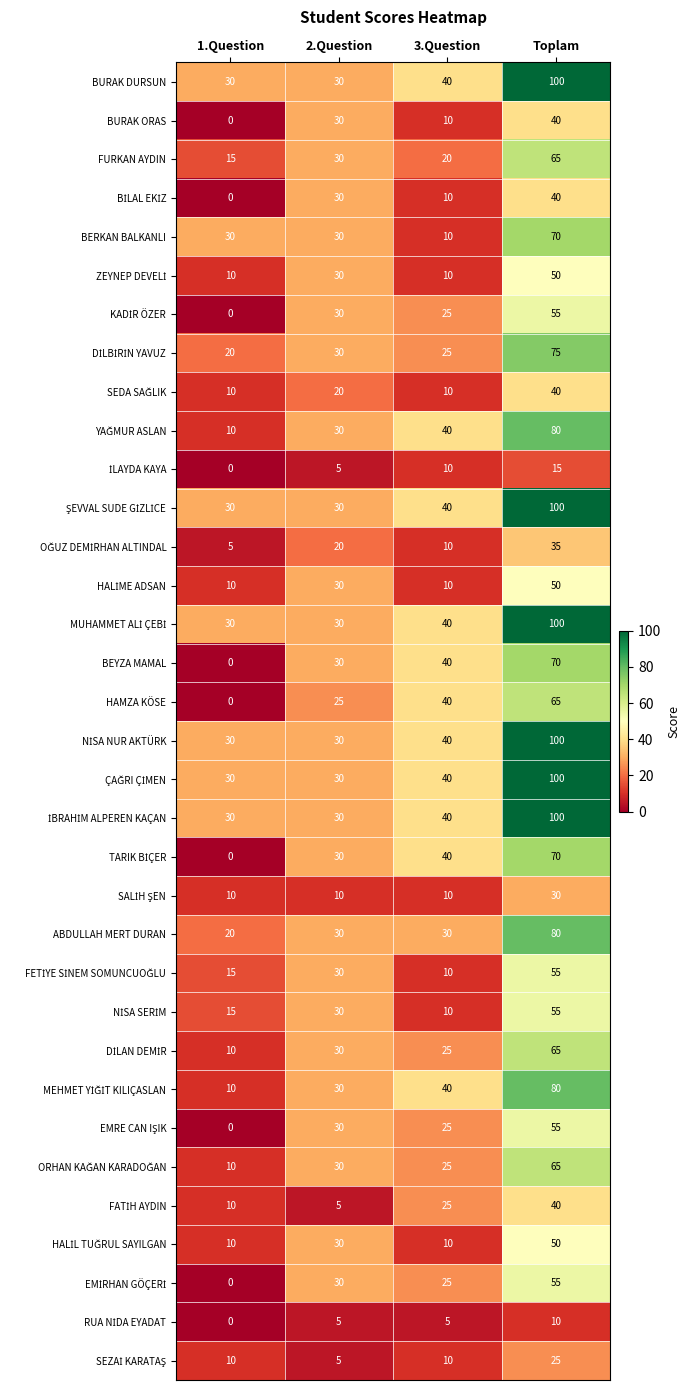

At which category is the sum across all series the highest?

Toplam